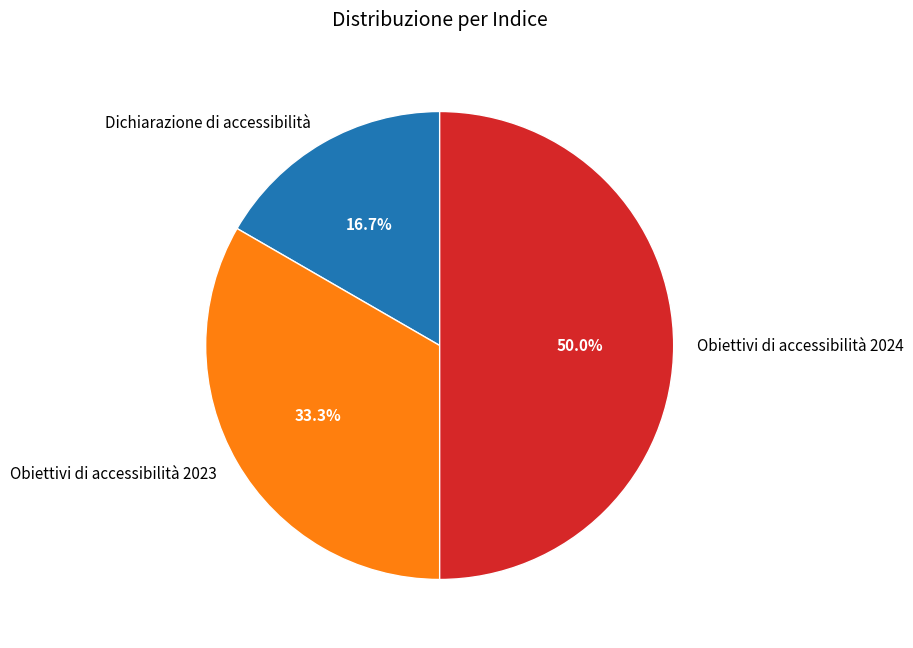

To the nearest percent, what portion does Obiettivi di accessibilità 2024 represent?

50%